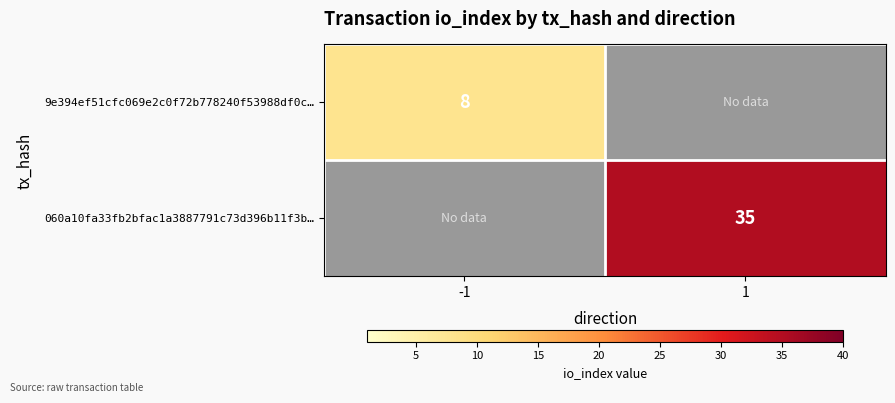

Count the number of data series in this chart.

2